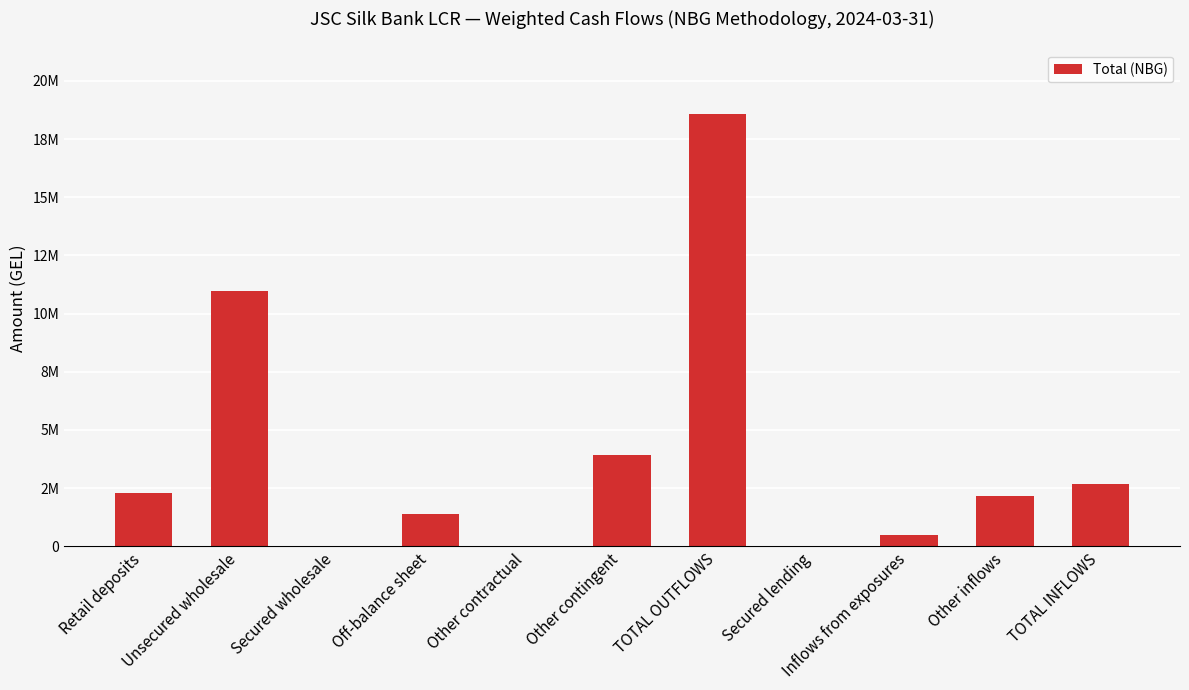

Are the bars horizontal?

No